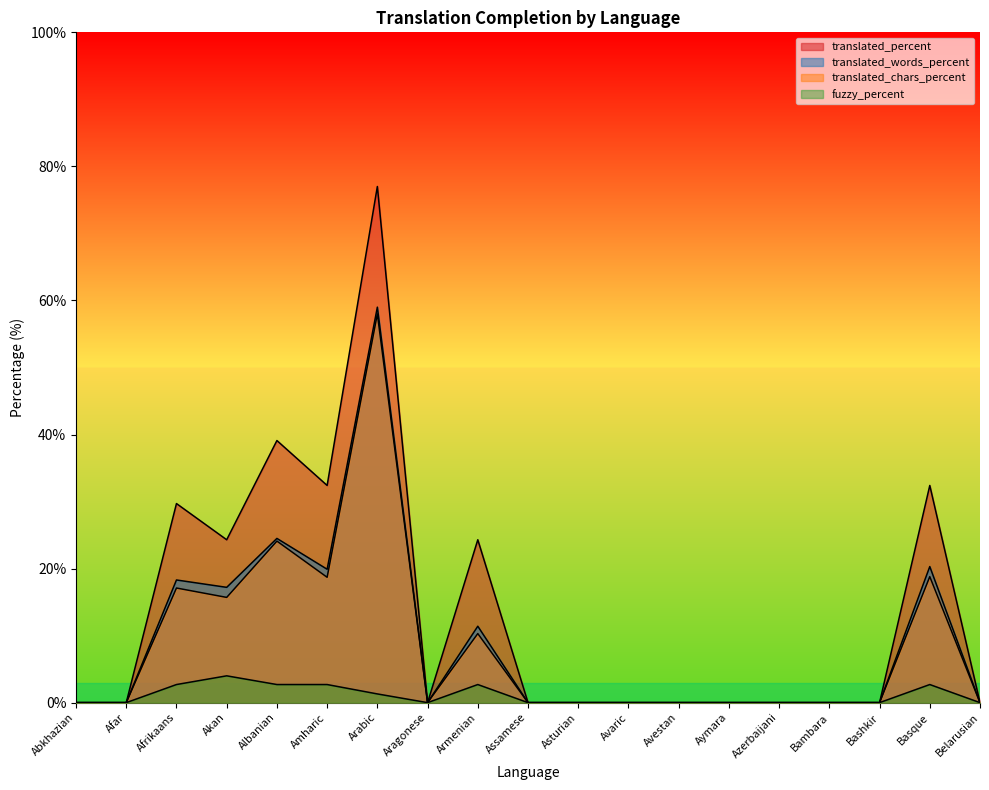

What is the label of the 15th point from the left?

Azerbaijani